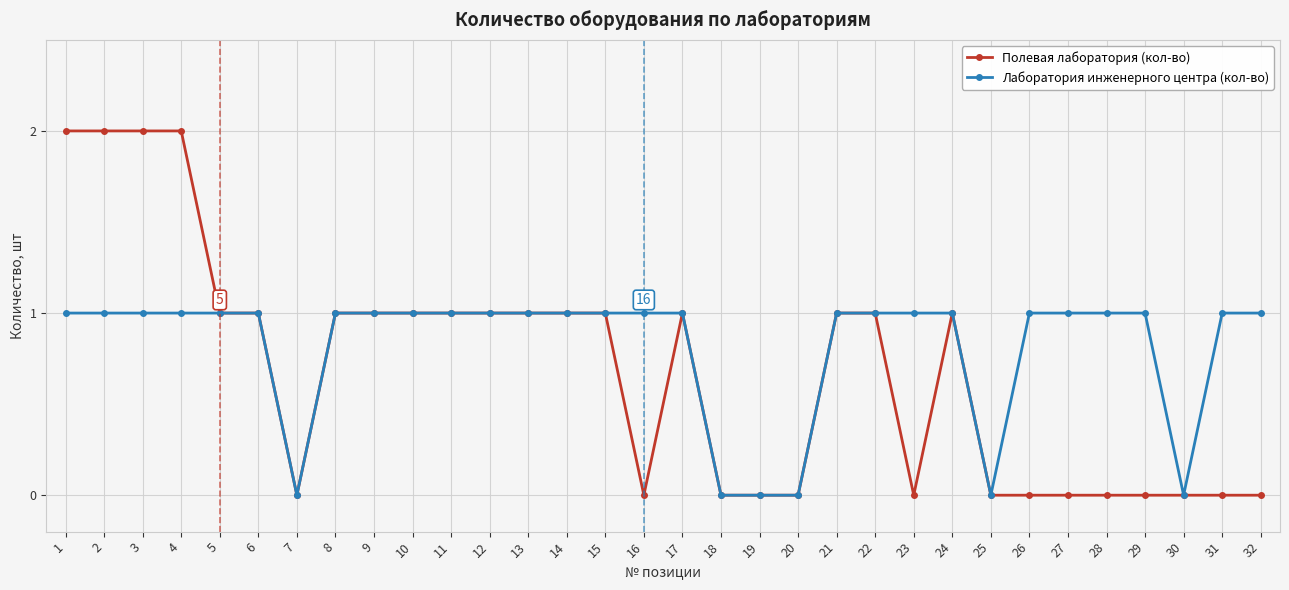

What is the difference between the highest and lowest values at 23?

1